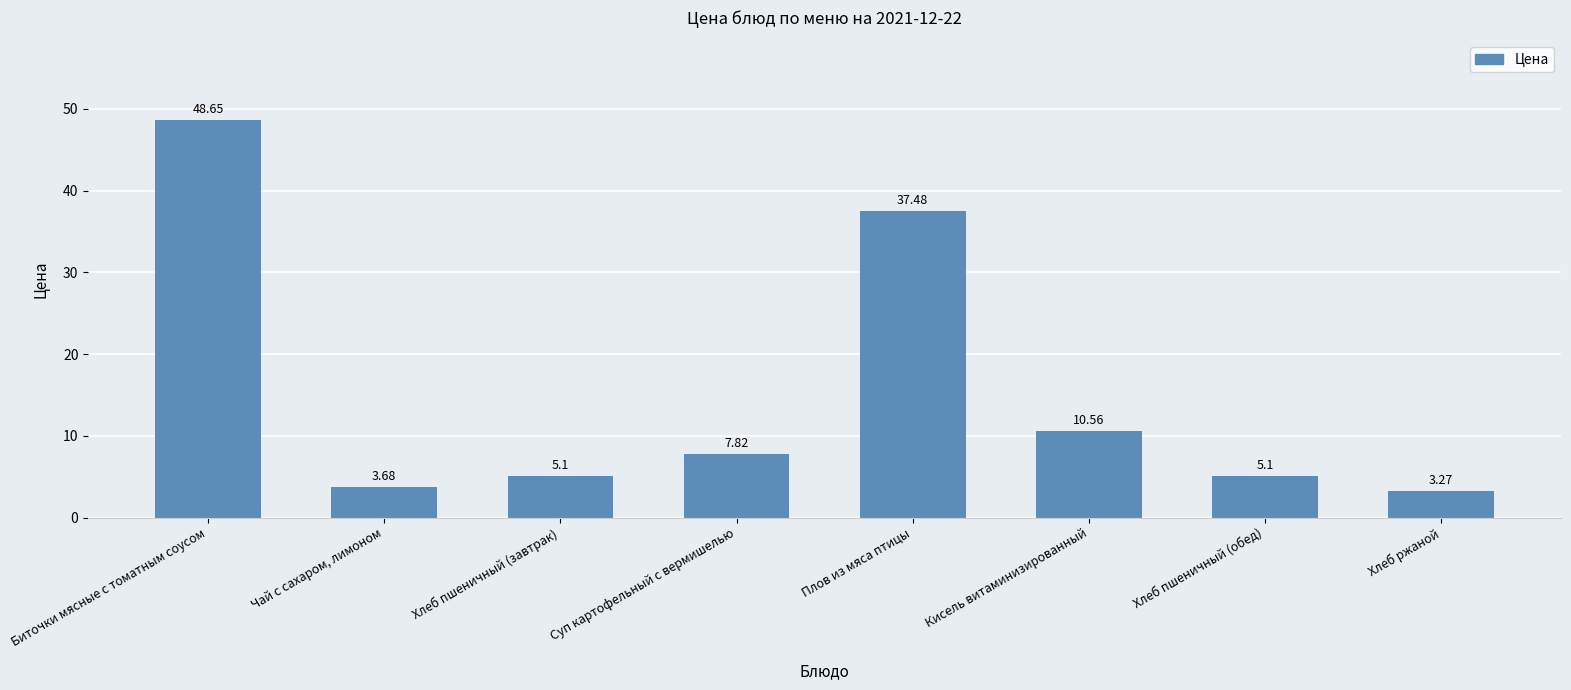

At which category does the chart reach its peak across all series?

Биточки мясные с томатным соусом